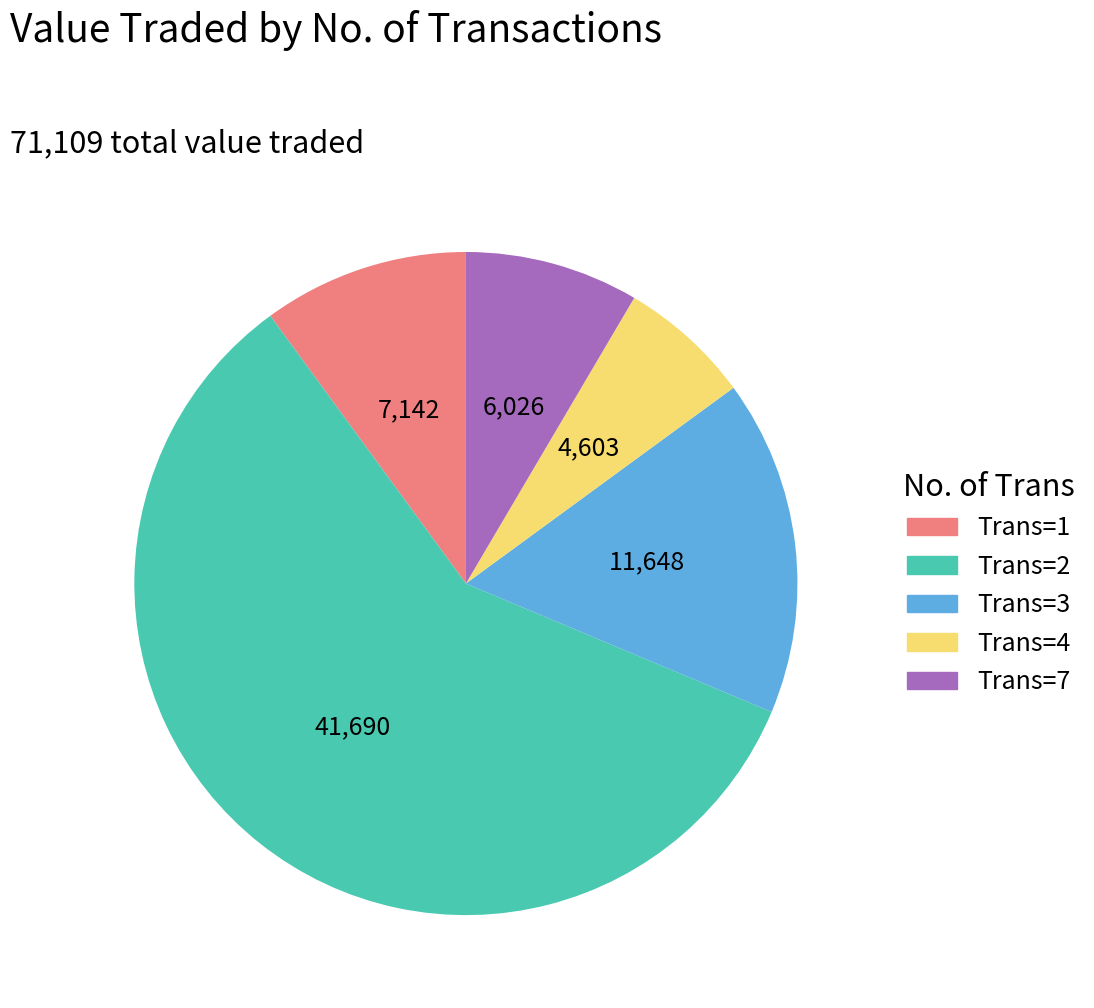

Is there a majority slice in this chart?

Yes